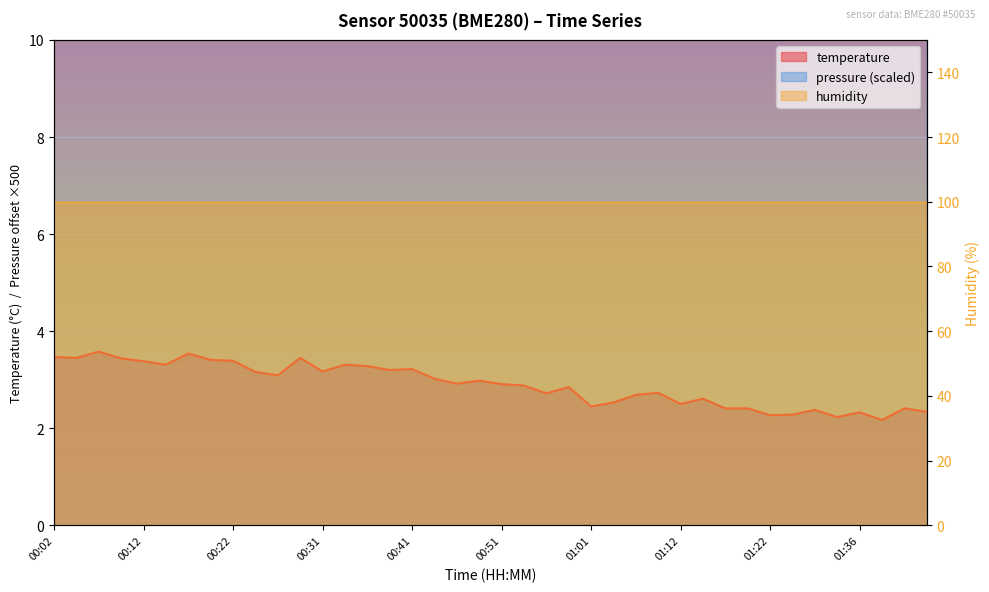

Which series has the widest spread of values?

pressure_kPa